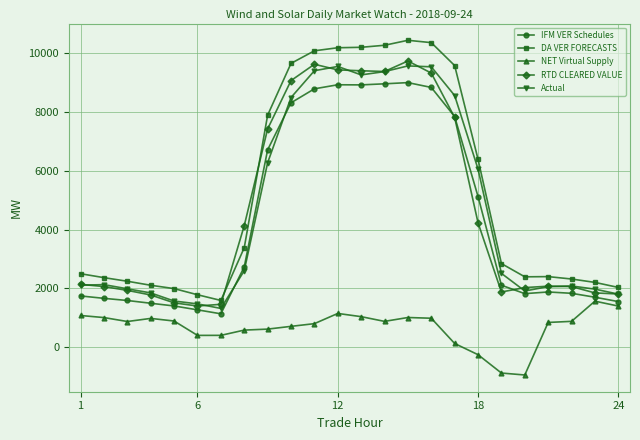

True or false: DA VER FORECASTS and NET Virtual Supply intersect in this chart.

False